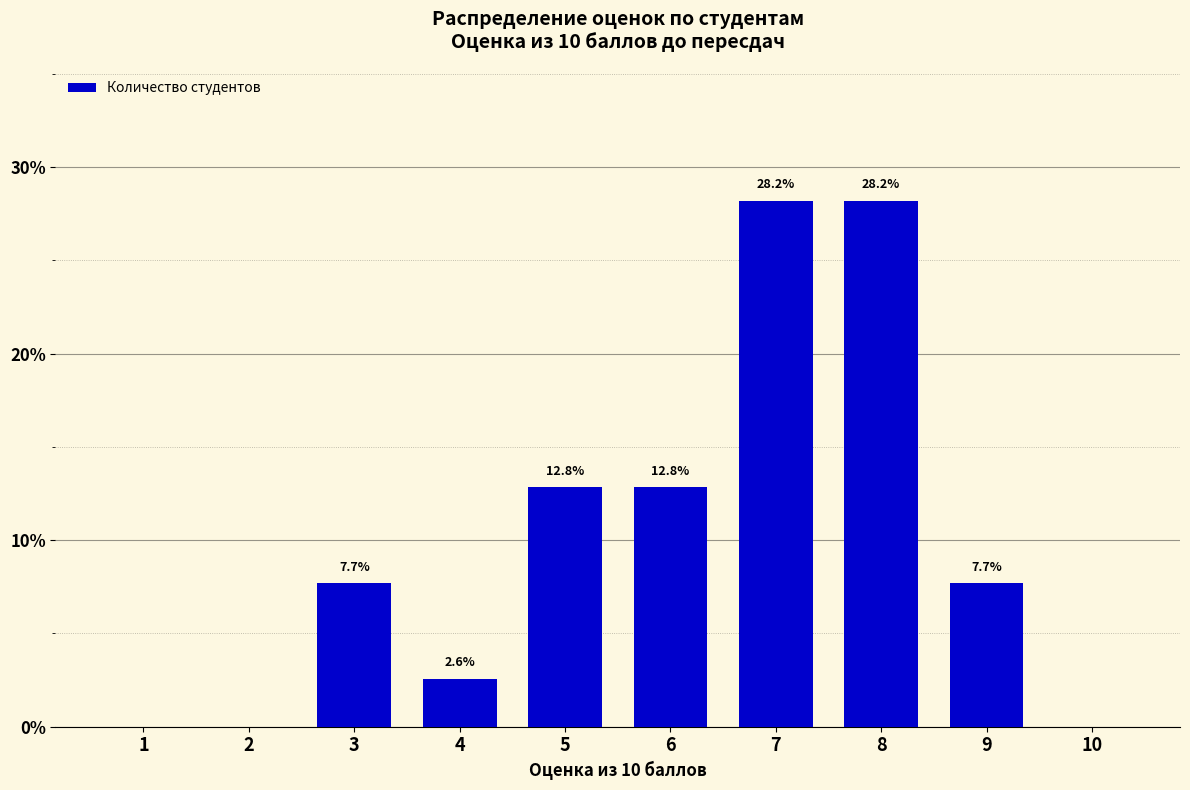

Reading left to right, list all the values displayed in this chart.

1=0.0	2=0.0	3=7.7	4=2.6	5=12.8	6=12.8	7=28.2	8=28.2	9=7.7	10=0.0